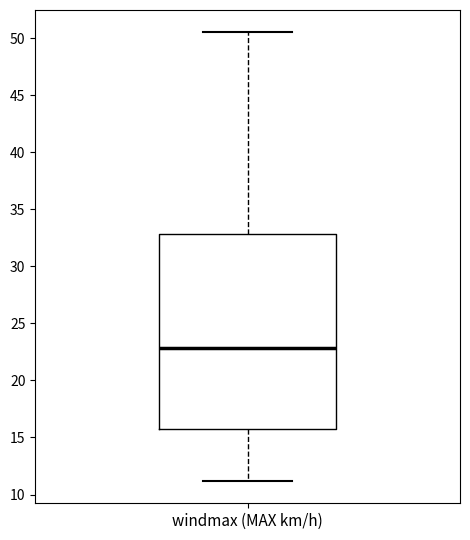

Read this box plot against the y-axis: the position of the median line, the range covered by the box, and the ends of both whiskers. The values are not printed on the chart, so give them approximately, as read against the axis.

median 23.0, box 16.0 to 33.0, whiskers 11.0 to 50.5